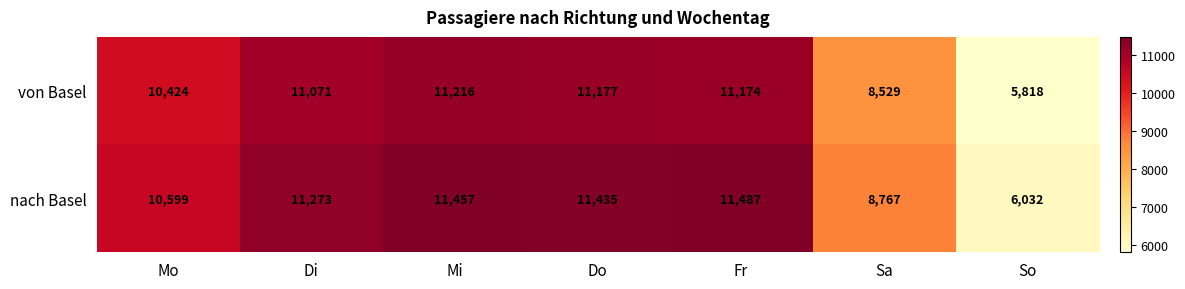

Which series has the largest total across all categories?

nach Basel